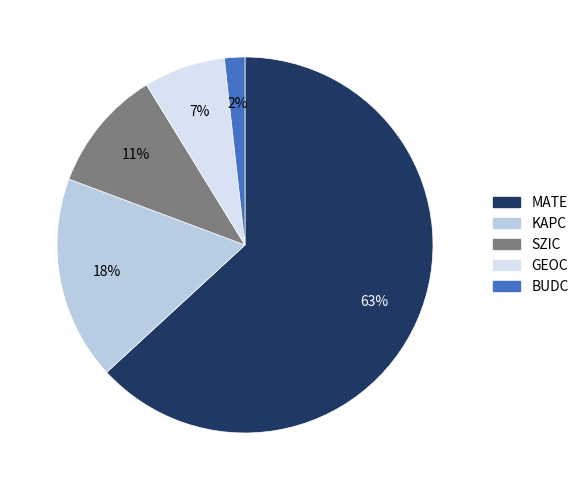

Combined, do GEOC and MATE account for over 50%?

Yes